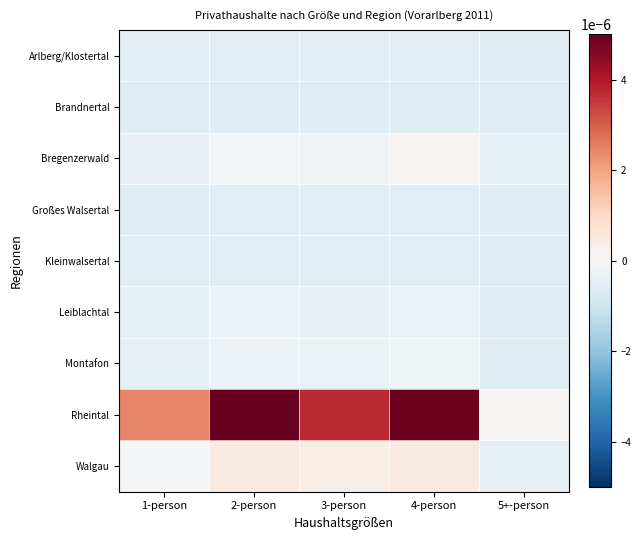

Reading left to right, list all the values displayed in this chart.

Arlberg/Klostertal: 1-person=-0.0	2-person=-0.0	3-person=-0.0	4-person=-0.0	5+-person=-0.0
Brandnertal: 1-person=-0.0	2-person=-0.0	3-person=-0.0	4-person=-0.0	5+-person=-0.0
Bregenzerwald: 1-person=-0.0	2-person=-0.0	3-person=-0.0	4-person=0.0	5+-person=-0.0
Großes Walsertal: 1-person=-0.0	2-person=-0.0	3-person=-0.0	4-person=-0.0	5+-person=-0.0
Kleinwalsertal: 1-person=-0.0	2-person=-0.0	3-person=-0.0	4-person=-0.0	5+-person=-0.0
Leiblachtal: 1-person=-0.0	2-person=-0.0	3-person=-0.0	4-person=-0.0	5+-person=-0.0
Montafon: 1-person=-0.0	2-person=-0.0	3-person=-0.0	4-person=-0.0	5+-person=-0.0
Rheintal: 1-person=0.0	2-person=0.0	3-person=0.0	4-person=0.0	5+-person=0.0
Walgau: 1-person=-0.0	2-person=0.0	3-person=0.0	4-person=0.0	5+-person=-0.0